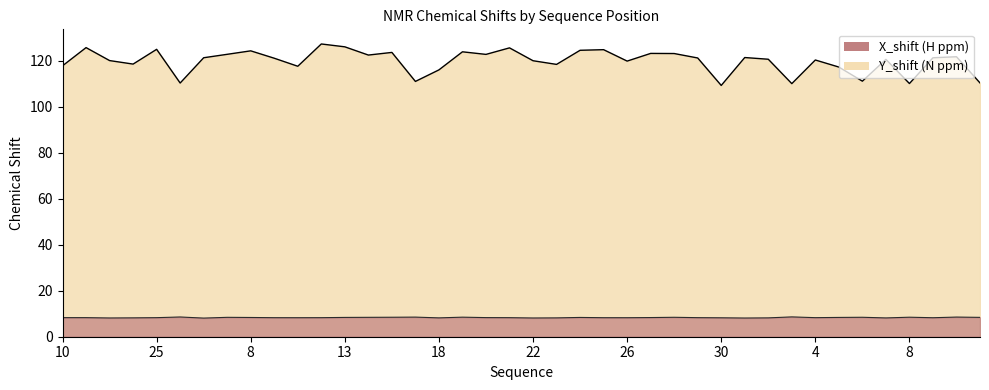

Reading left to right, extract all data points from this chart.

Y_shift: 117.9	125.8	120.2	118.7	125.1	110.4	121.4	122.9	124.4	121.2	117.7	127.4	126.2	122.6	123.7	111.1	116.1	124.0	122.9	125.7	120.1	118.5	124.7	124.9	120.0	123.3	123.2	121.3	109.4	121.5	120.8	110.1	120.4	117.4	111.2	120.7	110.2	121.4	121.9	110.5
X_shift: 8.3	8.3	8.2	8.2	8.3	8.6	8.1	8.4	8.4	8.3	8.3	8.3	8.4	8.4	8.5	8.5	8.2	8.5	8.3	8.3	8.2	8.2	8.4	8.3	8.3	8.3	8.5	8.3	8.2	8.1	8.2	8.6	8.3	8.4	8.5	8.2	8.5	8.3	8.6	8.4